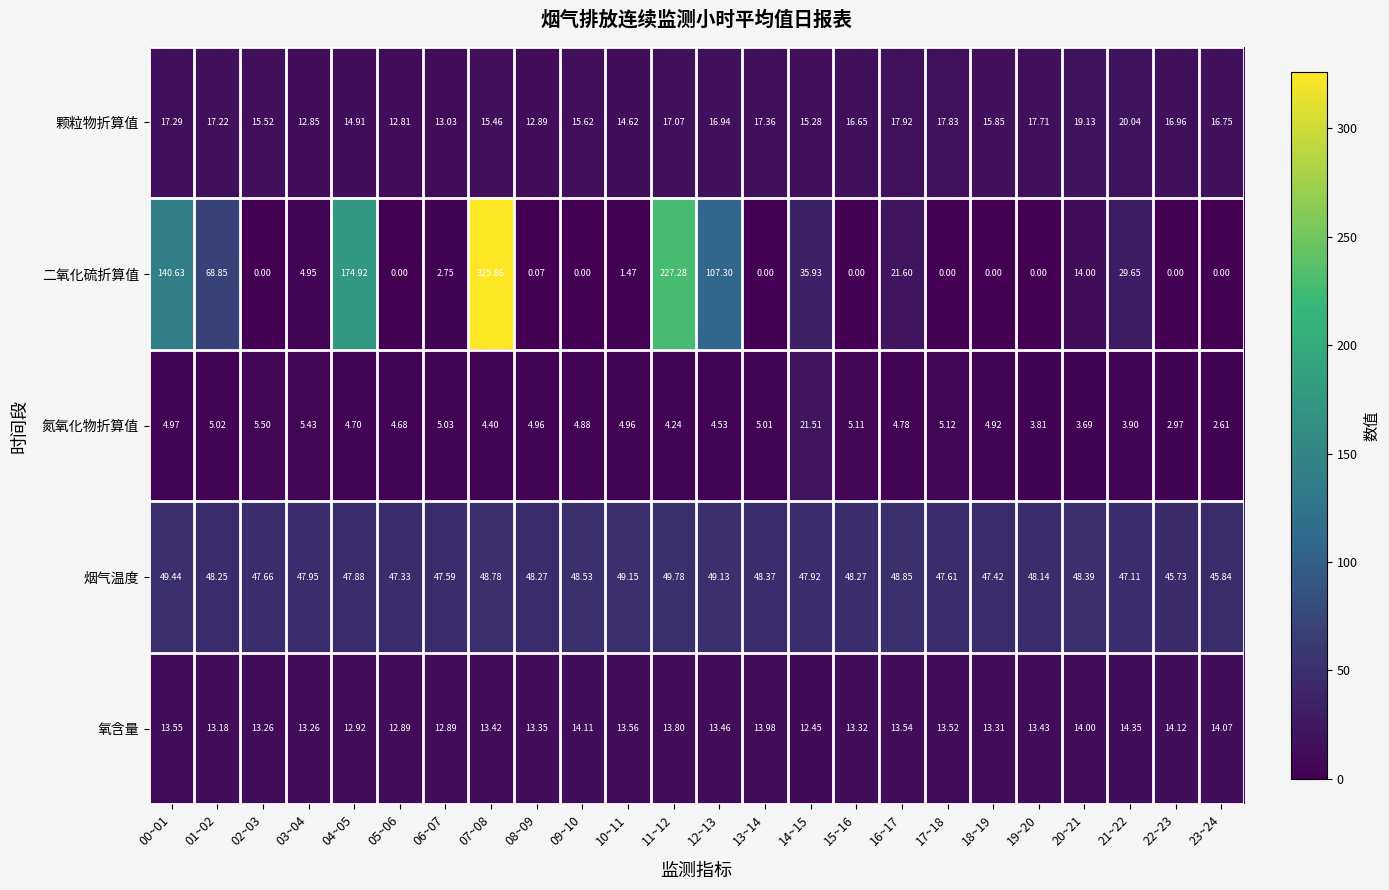

At 15~16, list the series in order from smallest to largest.

二氧化硫折算值, 氮氧化物折算值, 氧含量, 颗粒物折算值, 烟气温度